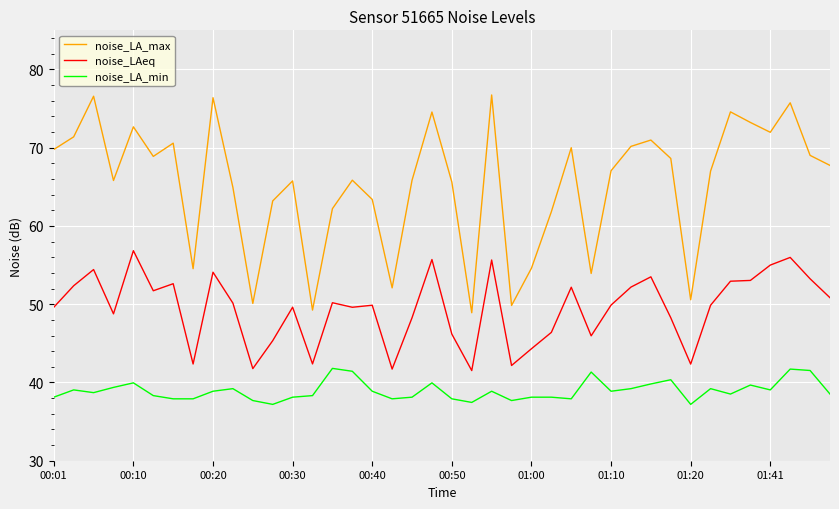

Which series has the largest total across all categories?

noise_LA_max